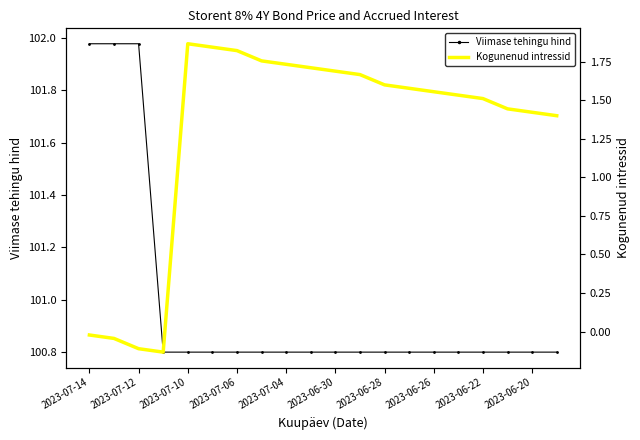

True or false: Viimase tehingu hind has a value of 100.8 at 2023-06-26.

True